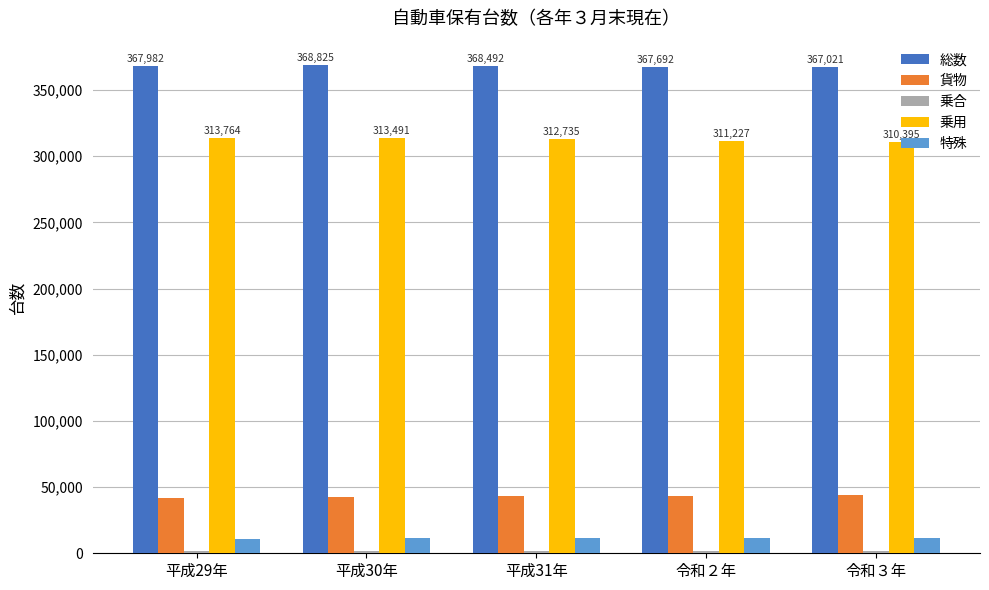

The value of 貨物 at 平成29年 is 27289. True or false?

False